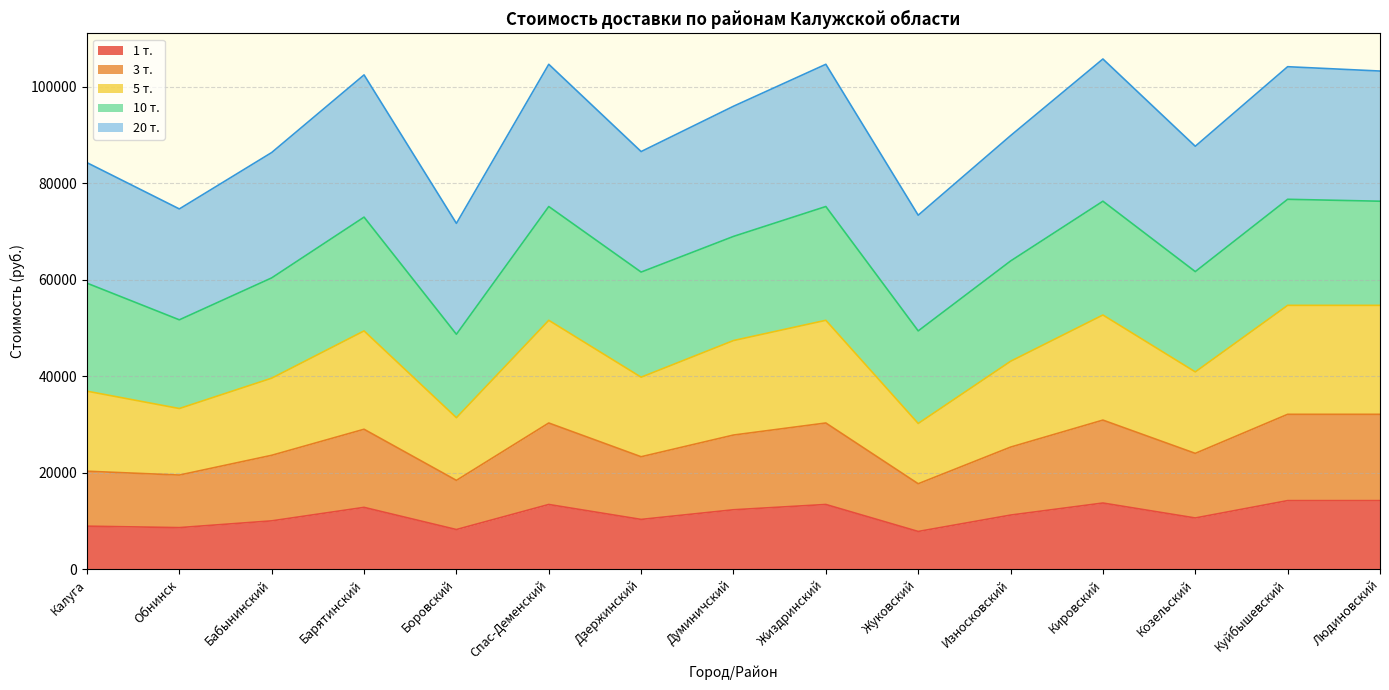

What is the approximate value of 1 т. at Куйбышевский?

14200